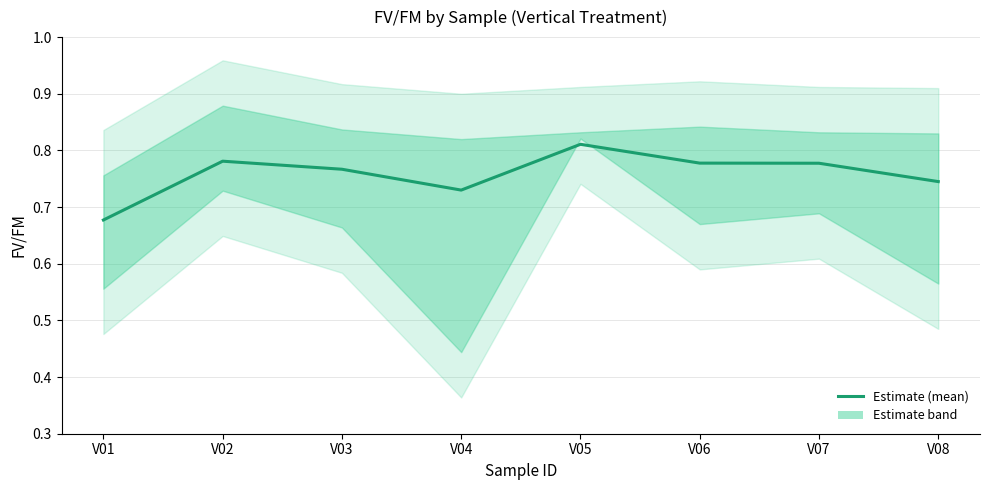

How many lines are shown in the chart?

1